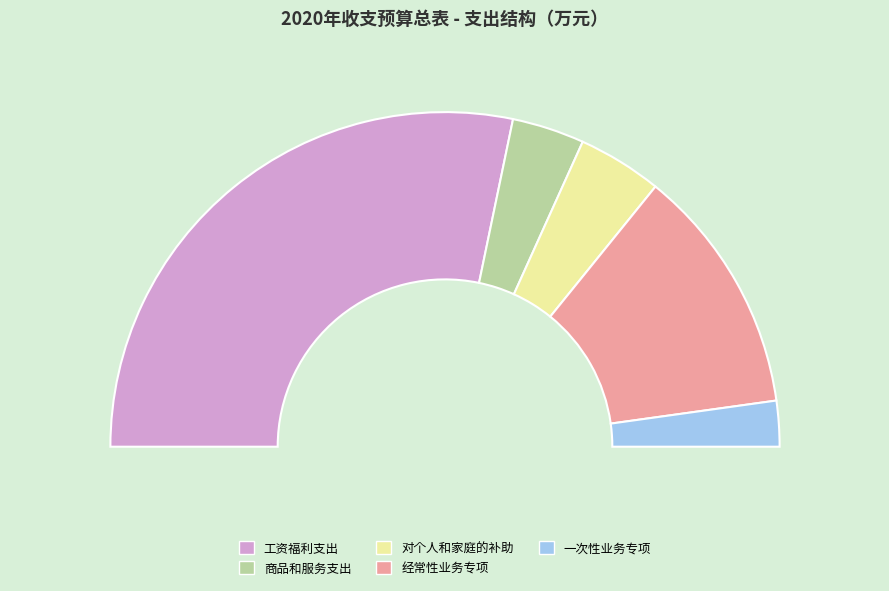

Count the number of slices in the pie.

5